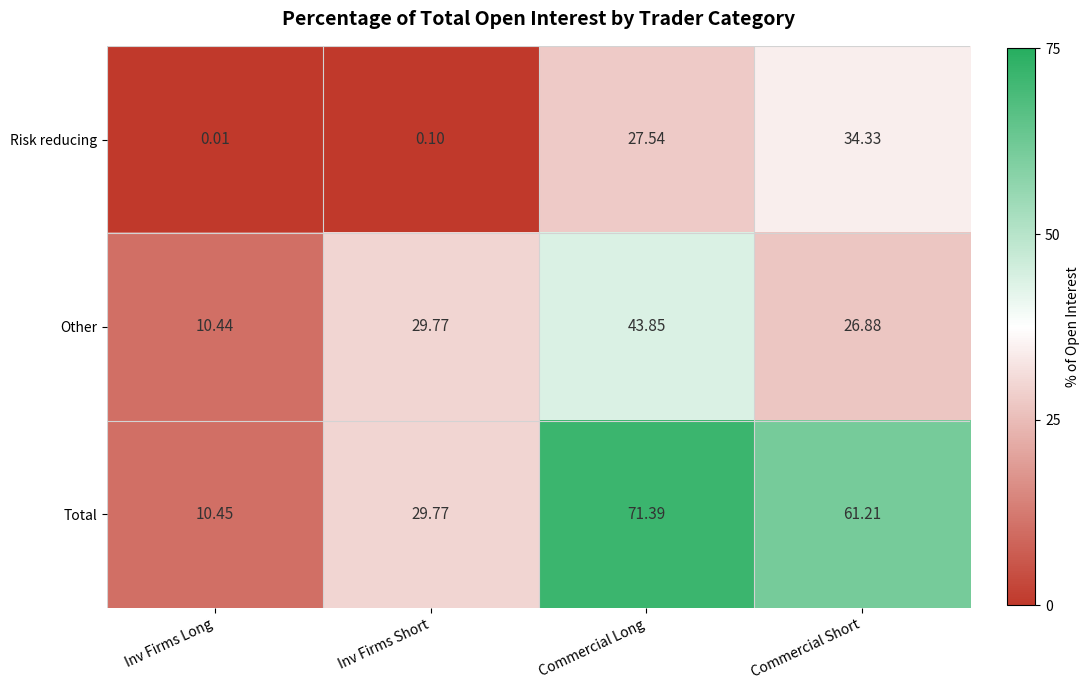

At Commercial Long, list the series in order from largest to smallest.

Total, Other, Risk reducing